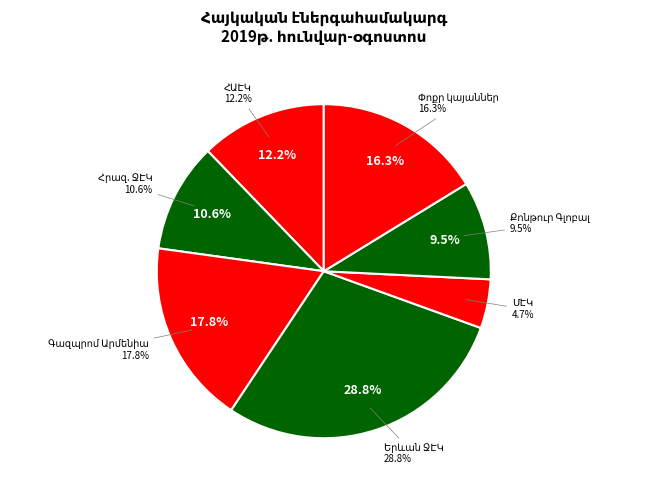

Rank the categories by value from highest to lowest.

Երևան ՋԷԿ ՓԲԸ, Գազպրոմ Արմենիա ՓԲԸ, Փոքր էլեկտրակայաններ, ՀԱԷԿ ՓԲԸ, Հրազ. ՋԷԿ ԲԲԸ, Քոնթուր Գլոբալ Հիդրո Կասկադ ՓԲԸ, ՄԷԿ ՓԲԸ